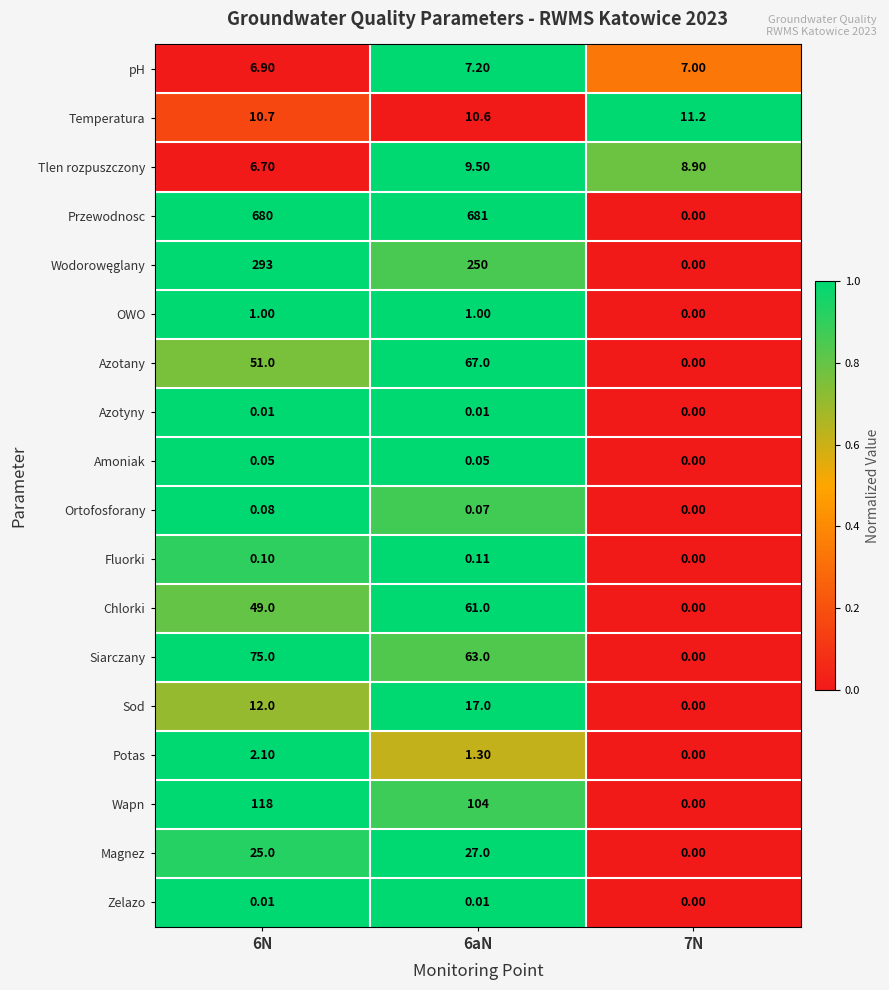

Which series has the widest spread of values?

Przewodnosc